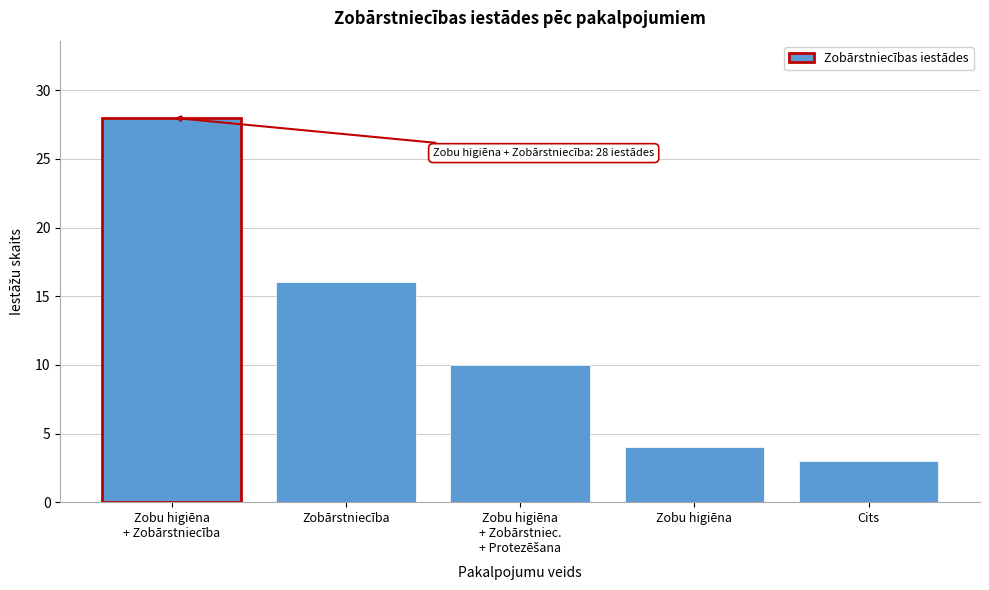

Reading left to right, list all the values displayed in this chart.

28	16	10	4	3